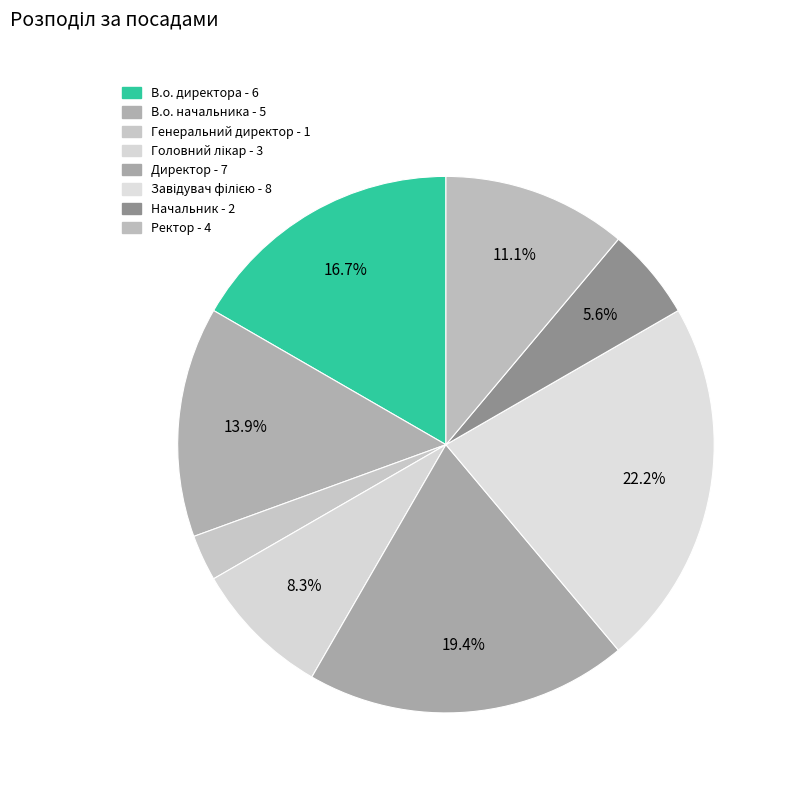

To the nearest percent, what is the difference between the В.о. директора and Завідувач філією slice percentages?

6%